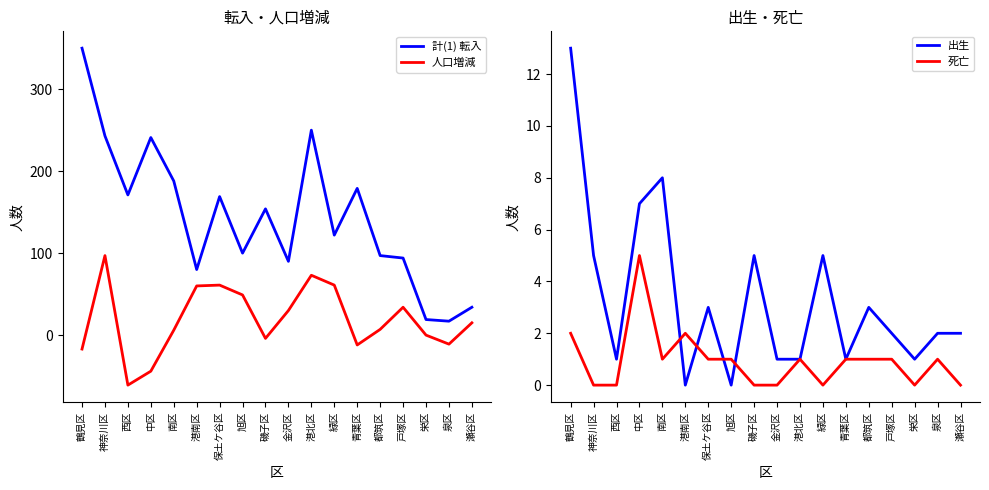

What is the highest value of the 死亡 series?

5